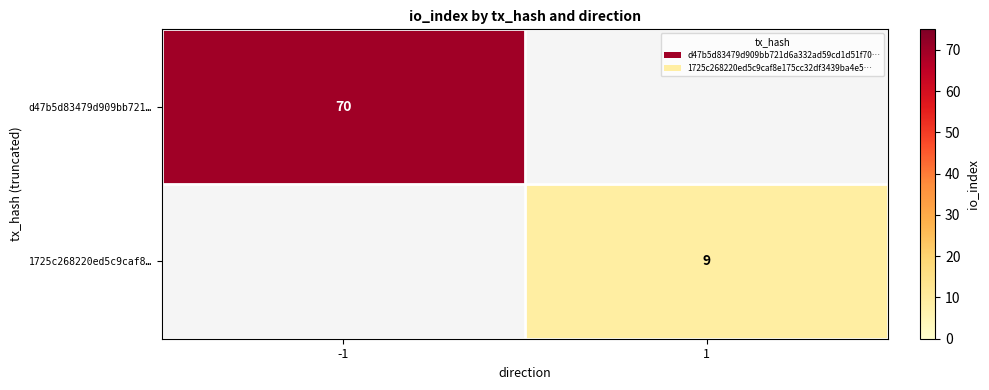

The d47b5d83479d909bb721… series shows 39.6 at -1. True or false?

False